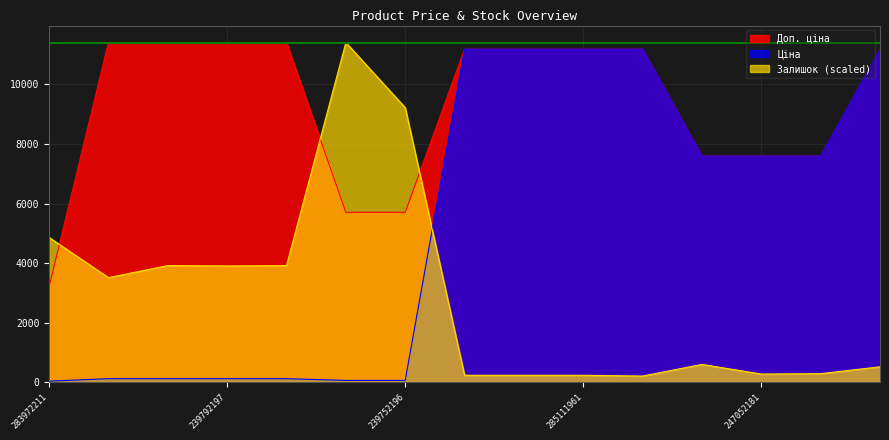

At which label does Доп. ціна reach its minimum?

283972211